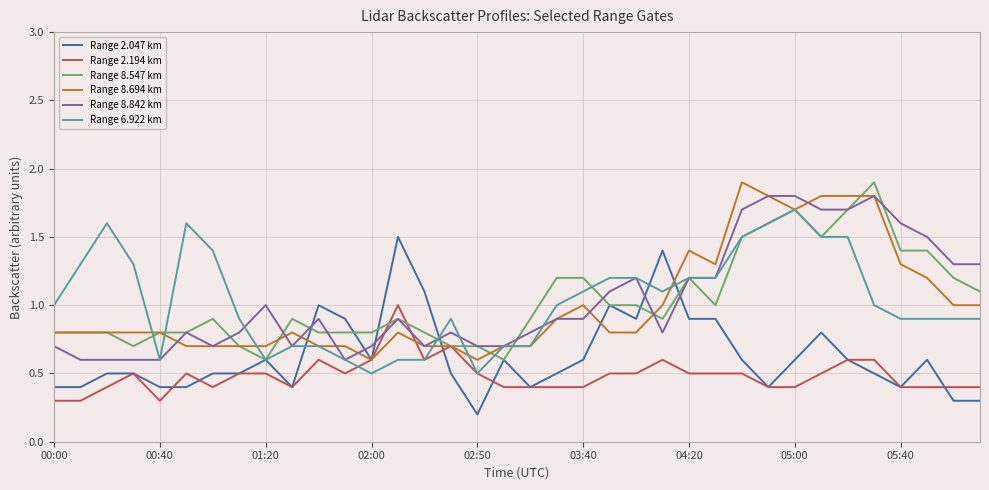

True or false: Range 8.547 km and Range 2.047 km cross at least once.

True